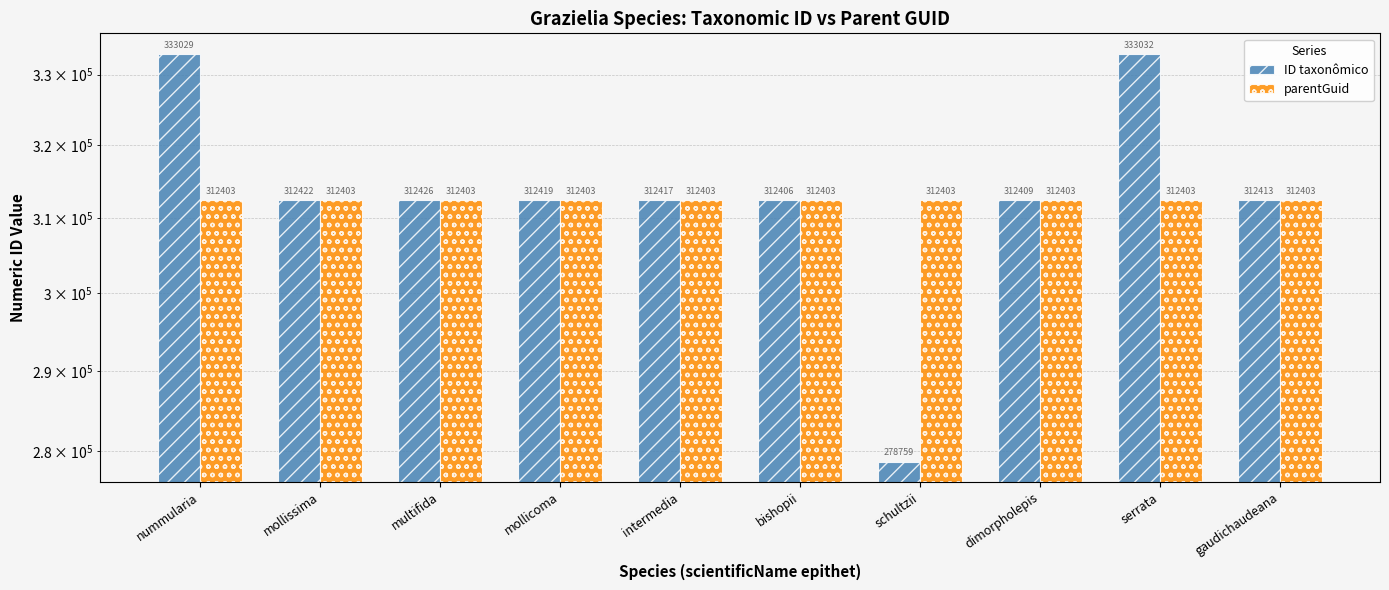

How many data points in ID taxonômico are above 312419?

4